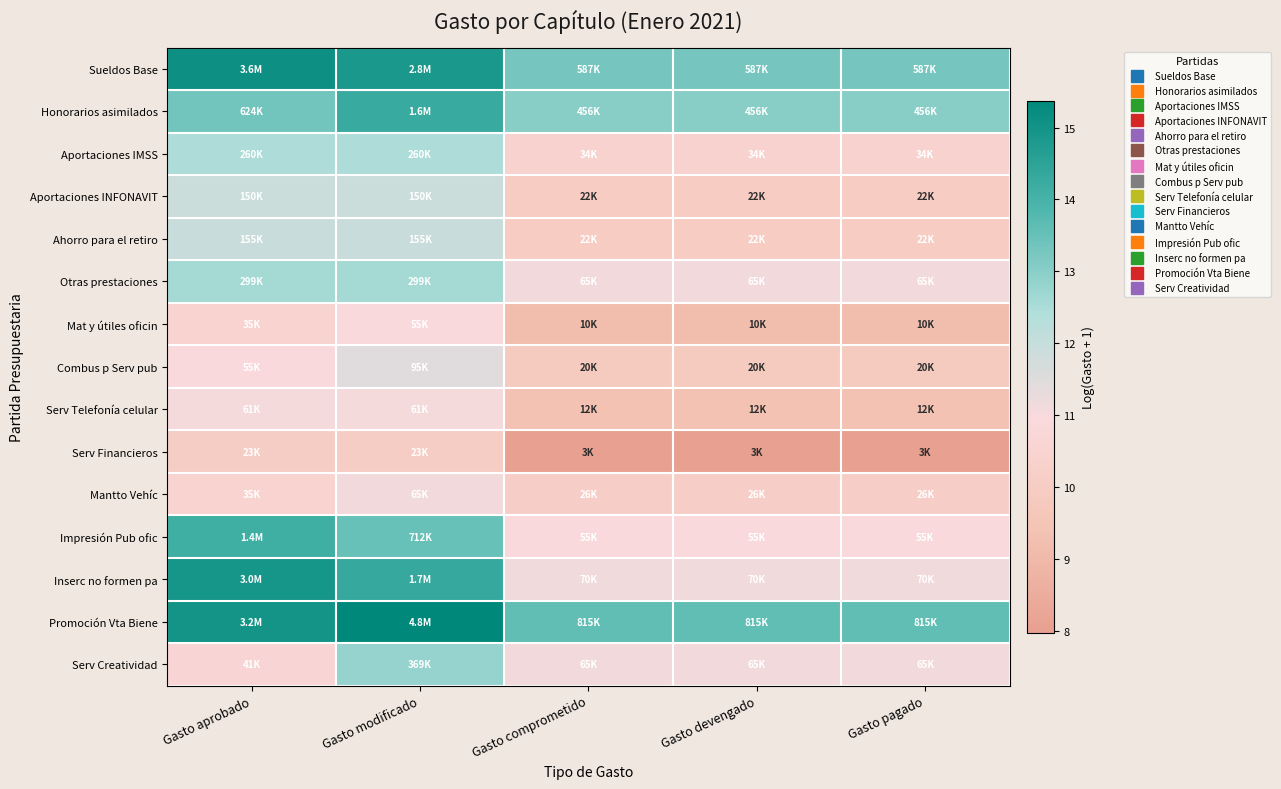

How many data points does each series have?

5